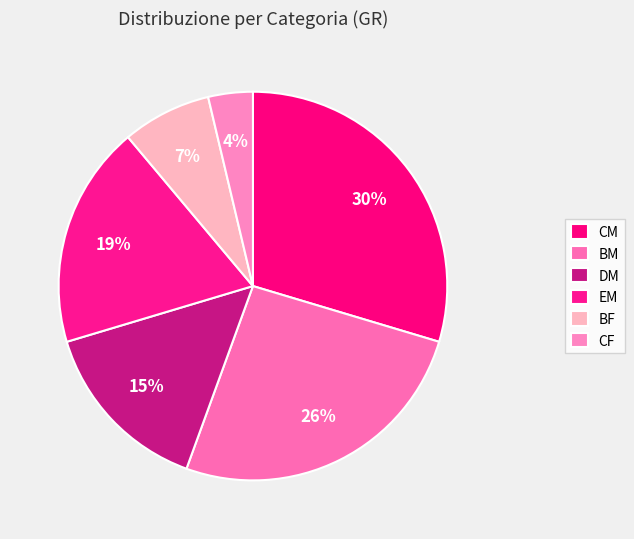

To the nearest percent, what is the average slice percentage?

17%